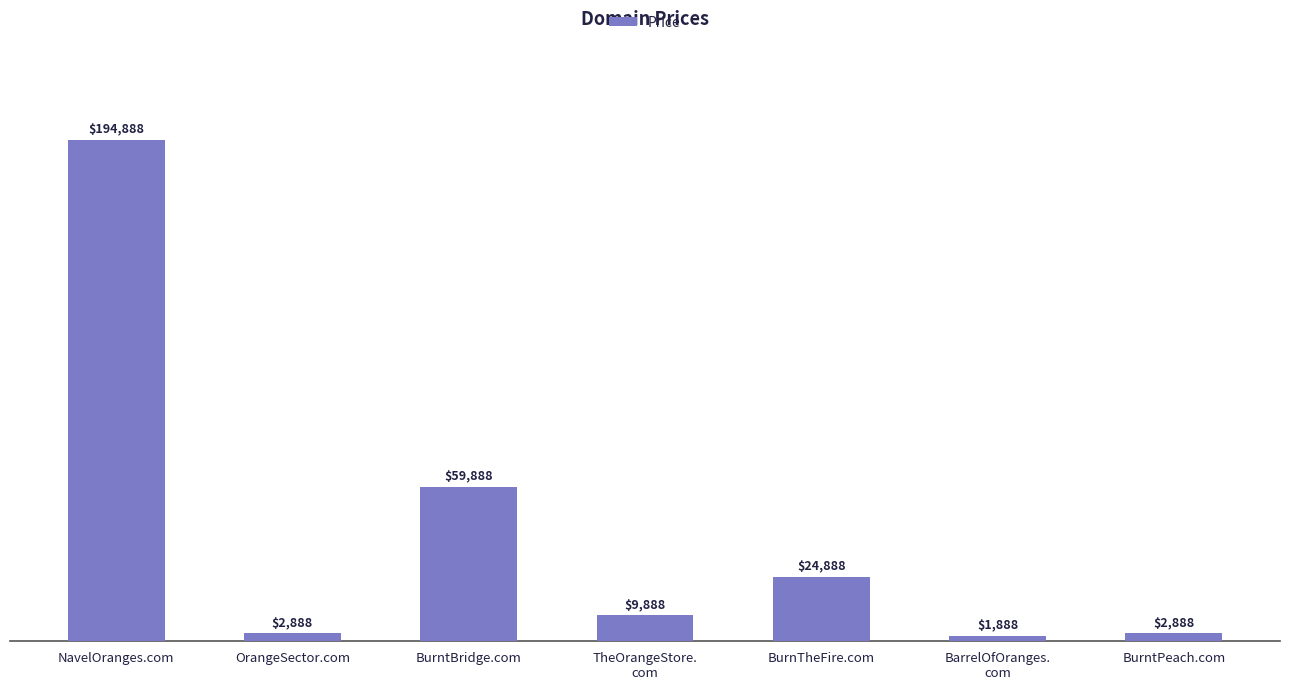

True or false: the data shows 24888 at BurnTheFire.com.

True